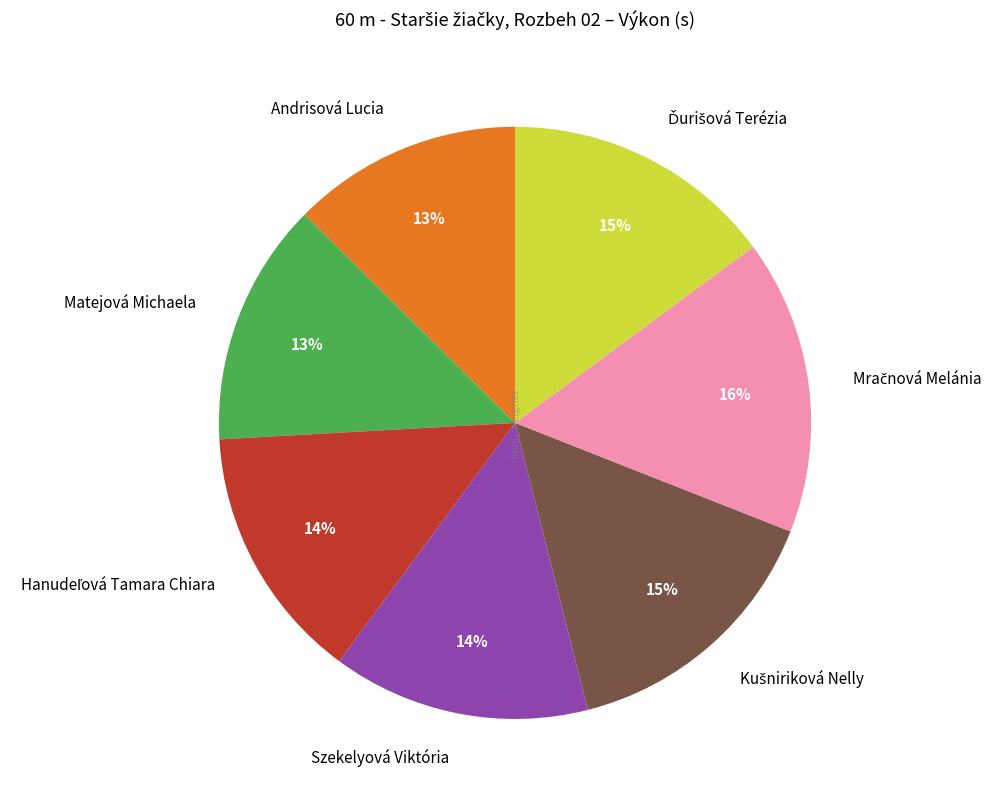

Is it true that Andrisová Lucia is 13% of the pie?

True